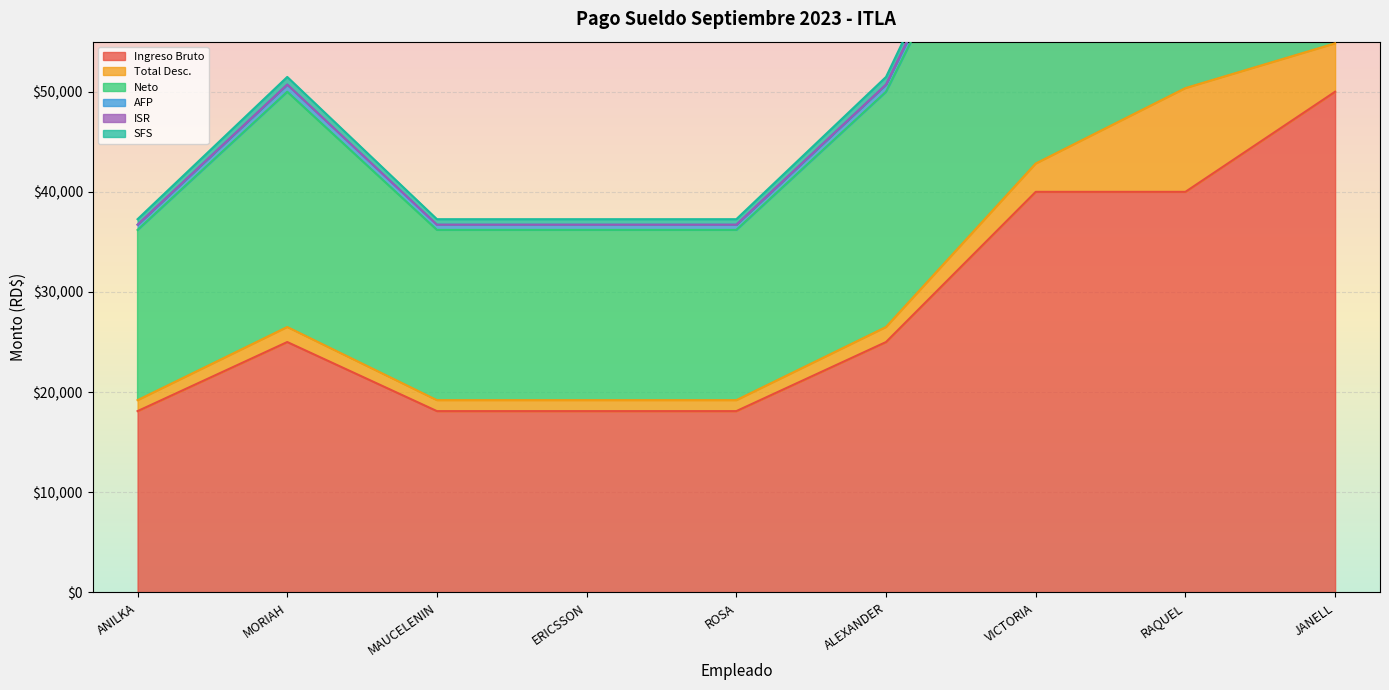

True or false: Ingreso Bruto has a value of 18100 at ERICSSON.

True